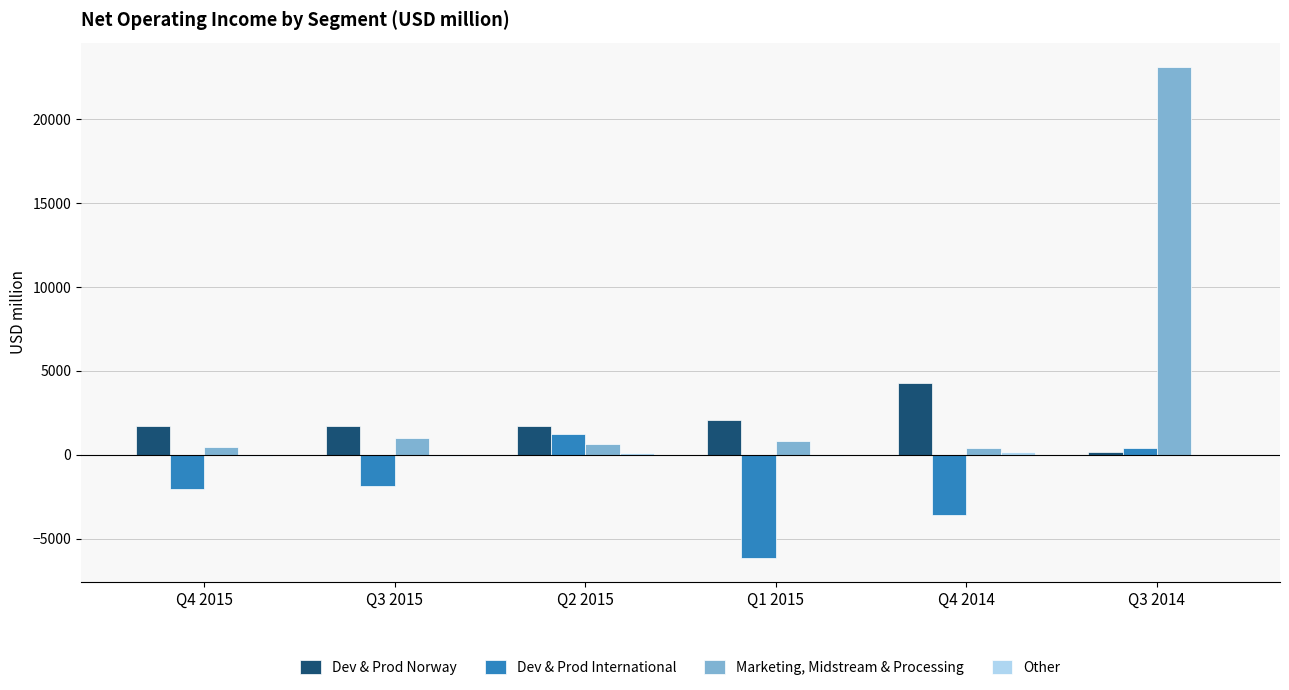

Which series has the largest total across all categories?

Marketing, Midstream & Processing